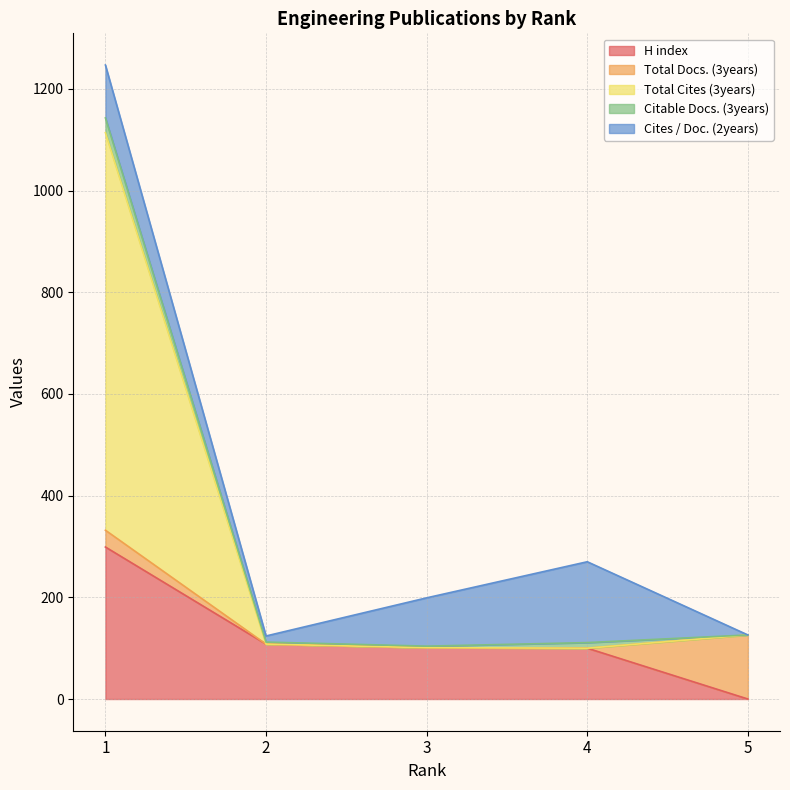

How many series are shown in this chart?

5